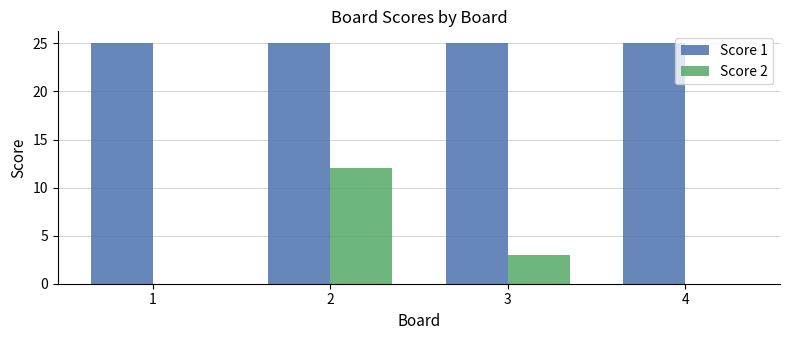

What are all the series names shown in the legend?

Score 1, Score 2